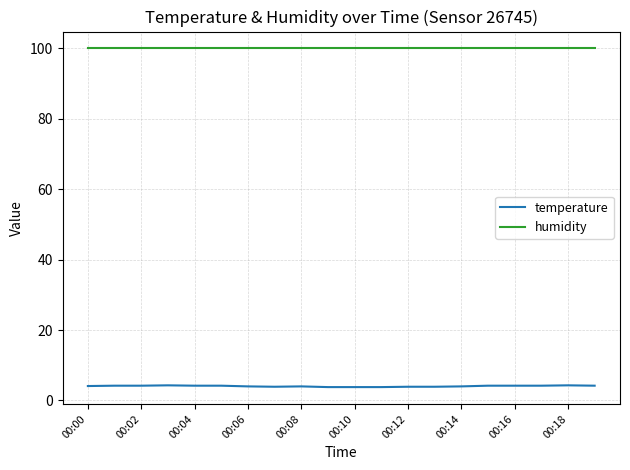

Which series has the largest range (max minus min)?

temperature